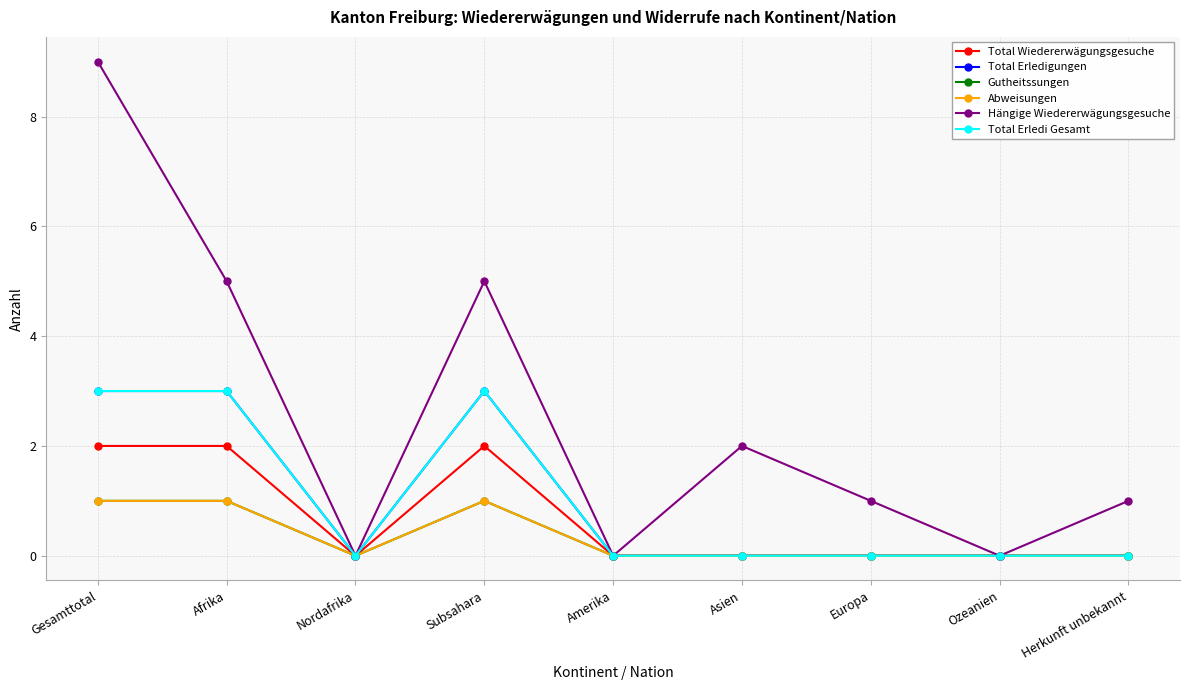

True or false: Hängige Wiedererwägungsgesuche and Total Erledigungen cross at least once.

False